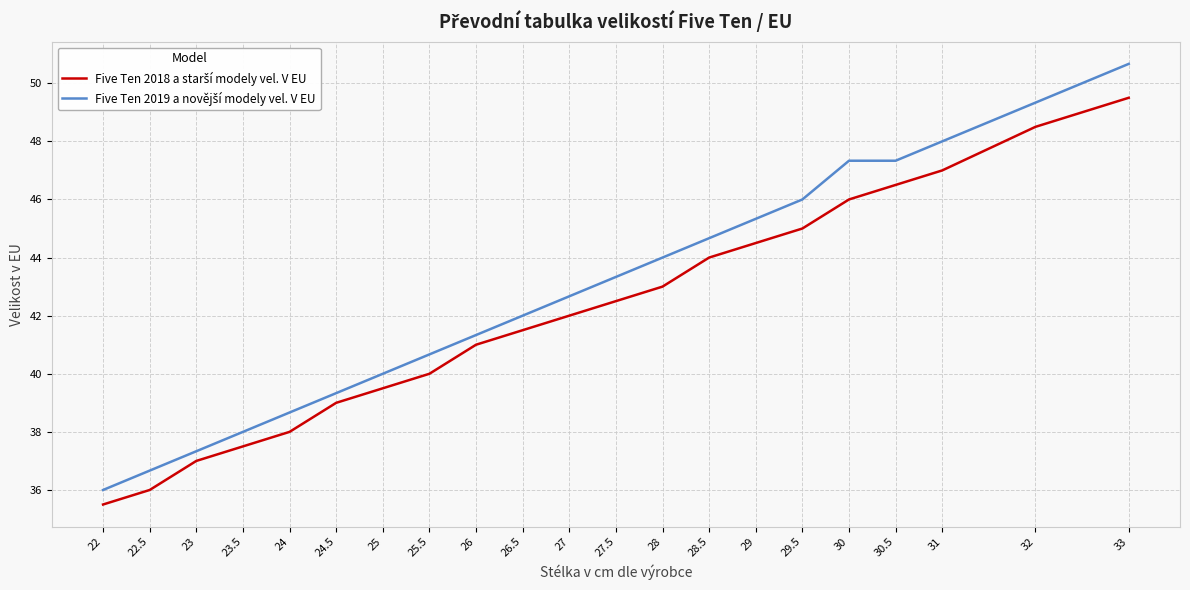

At which category is the sum across all series the highest?

33